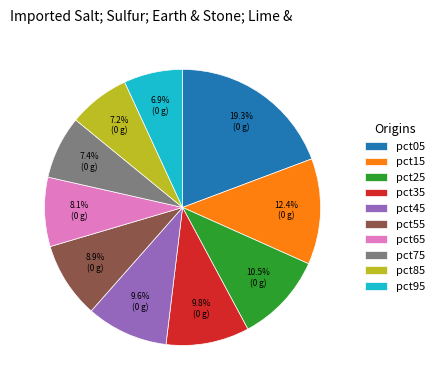

Do pct75 and pct55 together represent more than half of the pie?

No